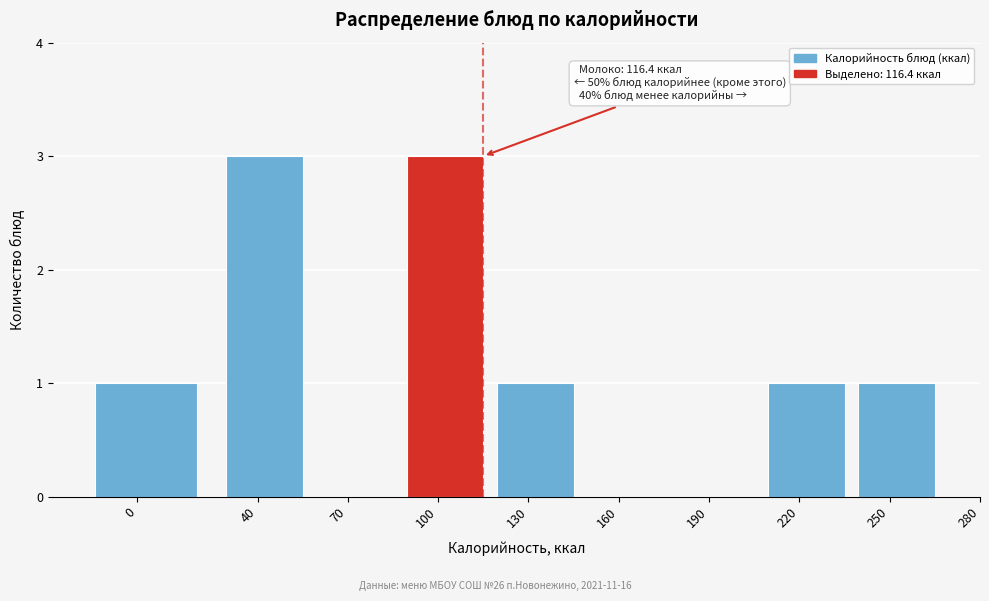

Reading left to right, list all the values displayed in this chart.

0=1	40=3	70=0	100=3	130=1	160=0	190=0	220=1	250=1